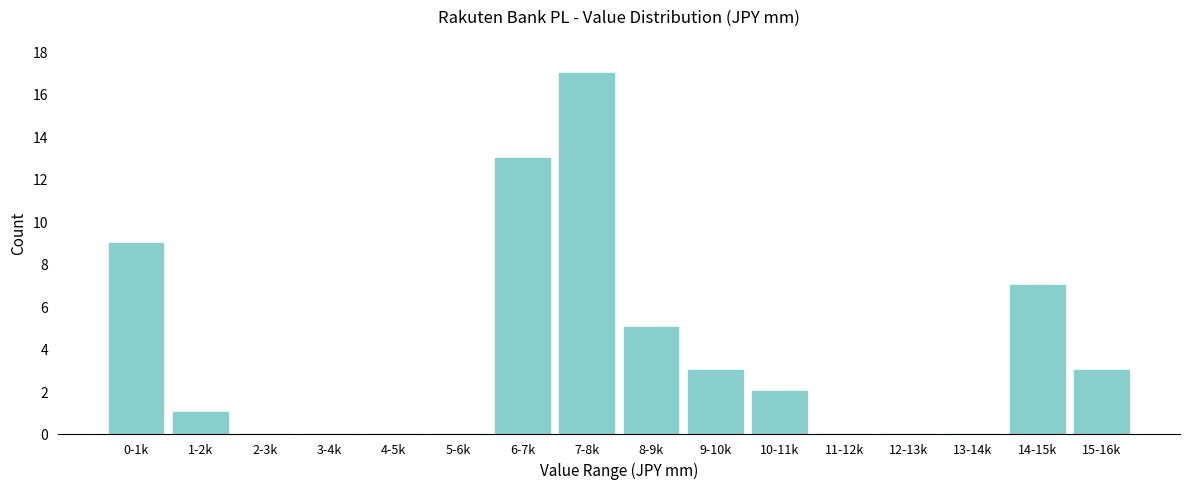

Reading left to right, list all the values displayed in this chart.

0-1k=9	1-2k=1	2-3k=0	3-4k=0	4-5k=0	5-6k=0	6-7k=13	7-8k=17	8-9k=5	9-10k=3	10-11k=2	11-12k=0	12-13k=0	13-14k=0	14-15k=7	15-16k=3